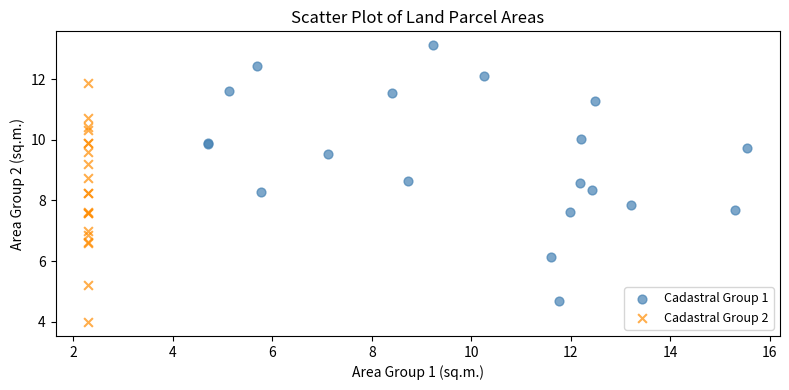

Which series reaches the maximum Y coordinate?

Cadastral Group 1